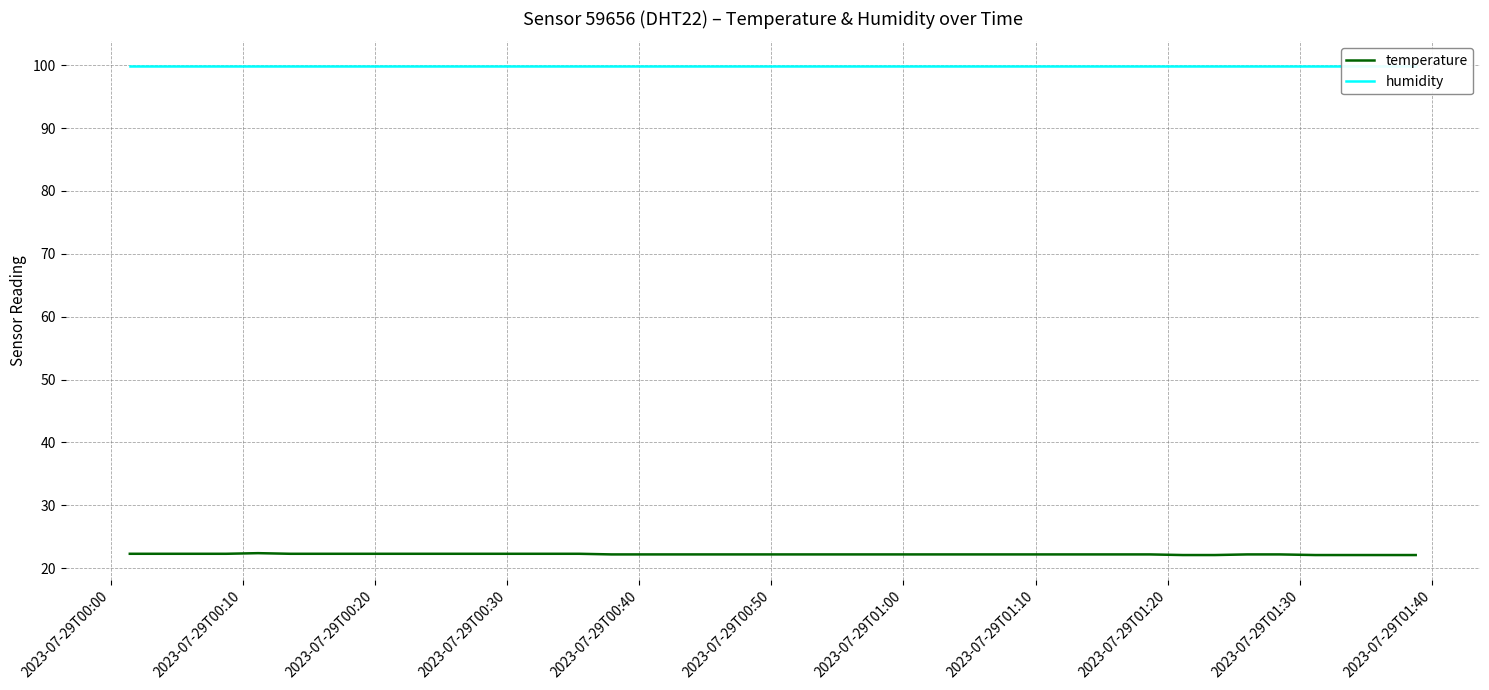

True or false: humidity and temperature cross at least once.

False